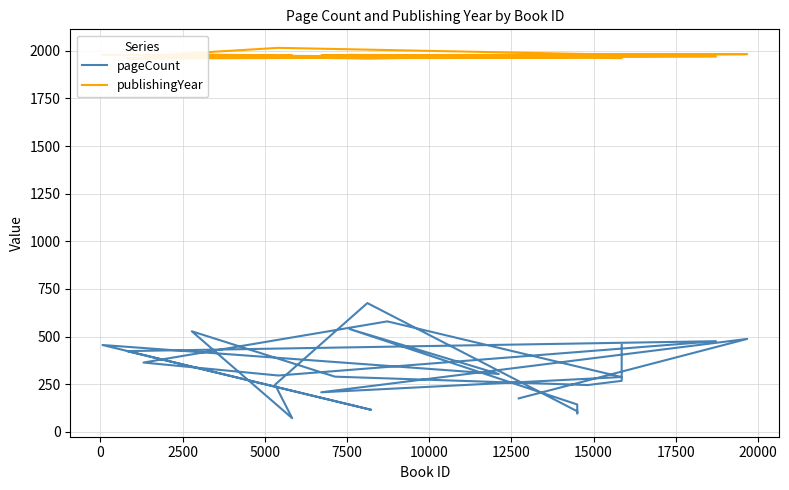

What is the average value of the publishingYear series?

1973